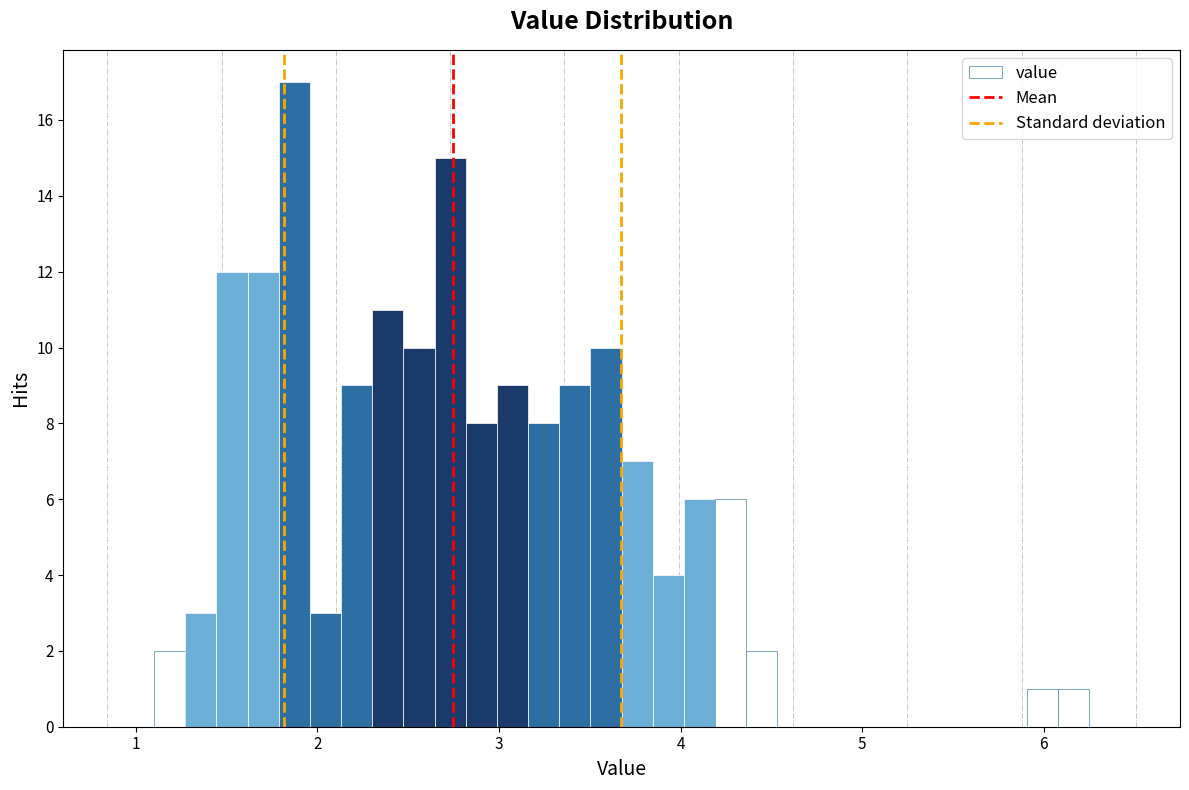

Read against the x-axis, roughly where is the centre of the tallest bar?

1.9